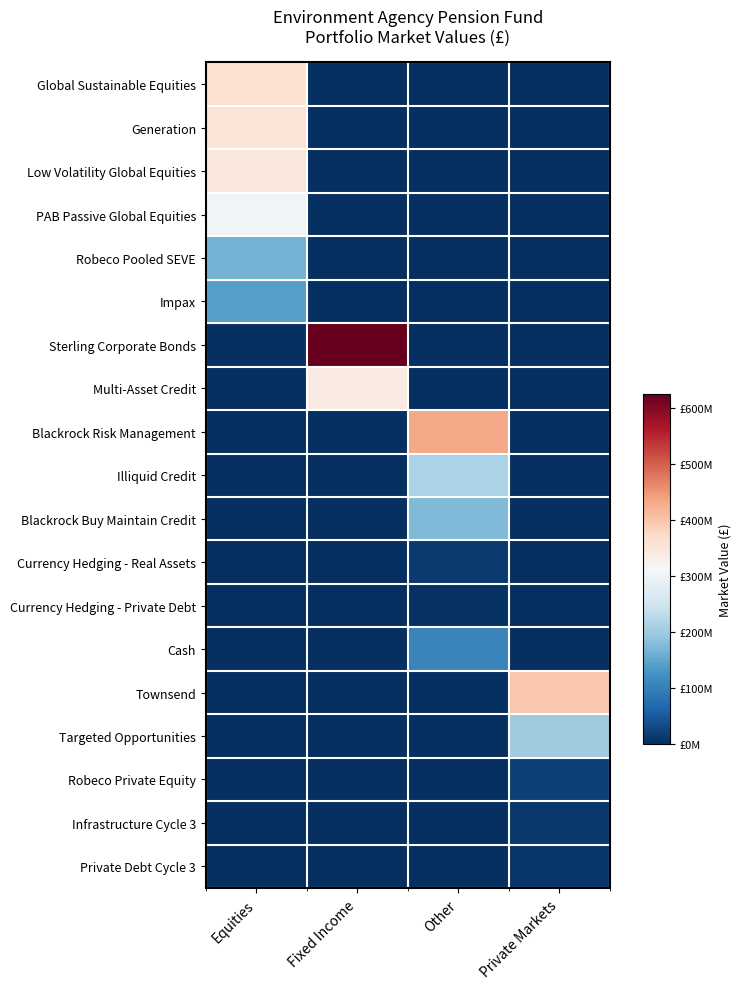

What is the total value across all series at Equities?

1673611165.8